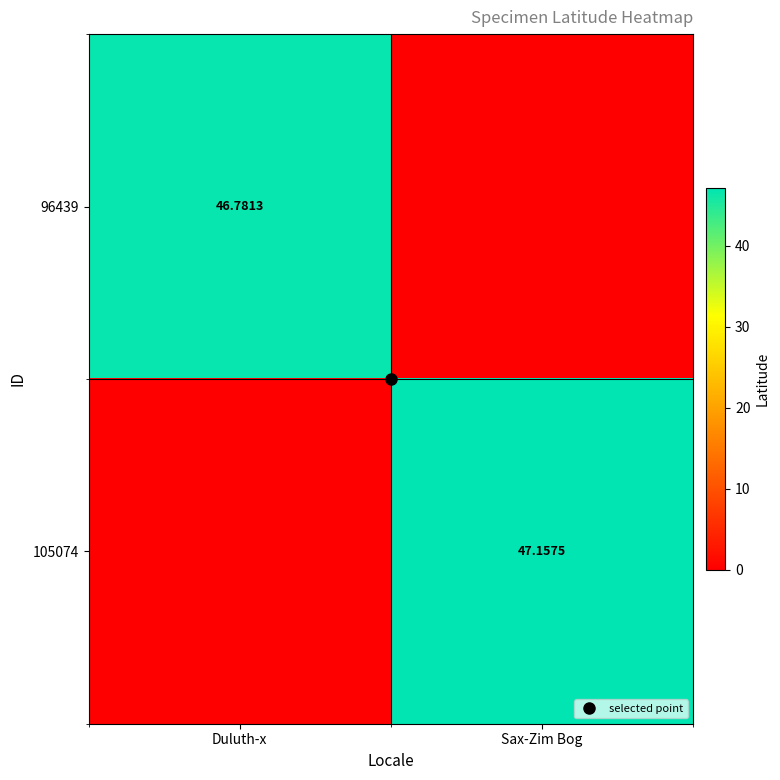

What is the average value of the 105074 series?

23.6